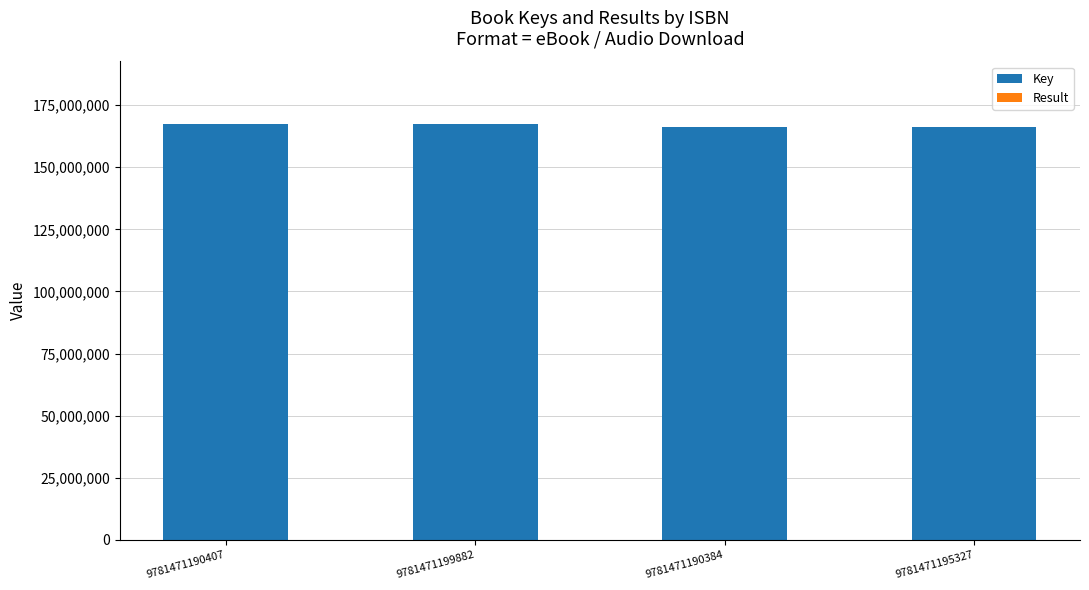

What is the highest value of the Key series?

167483425